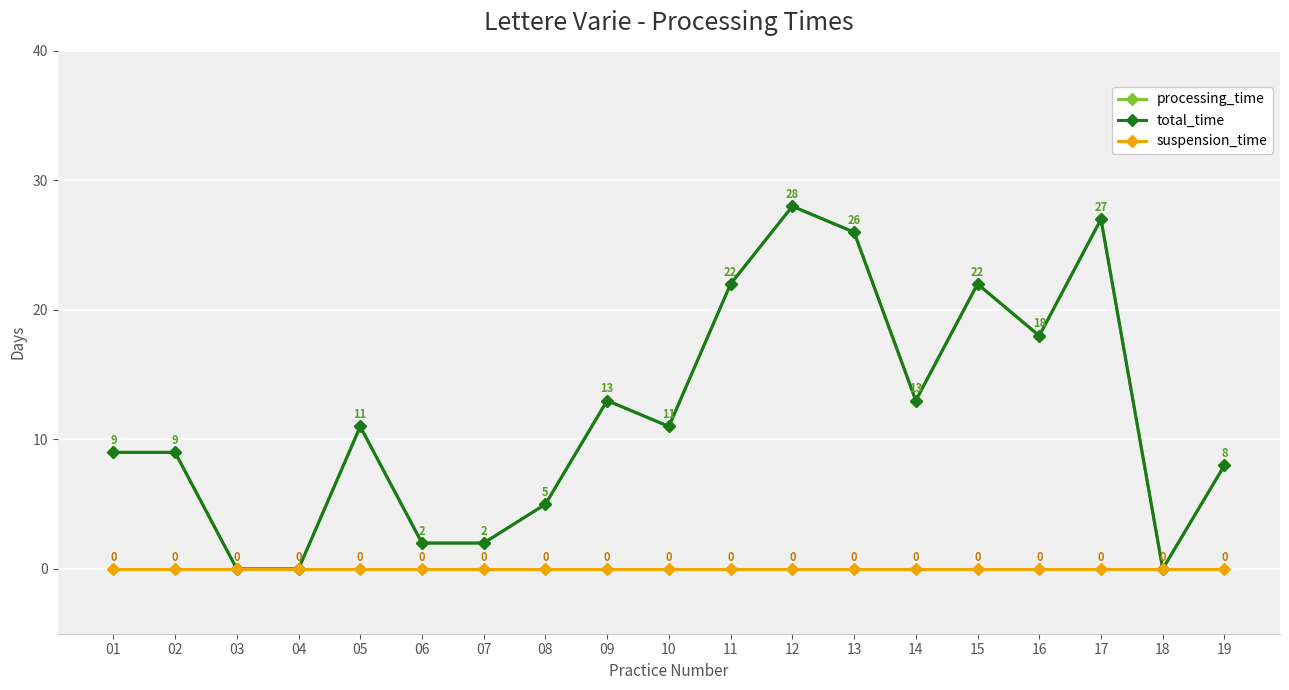

True or false: suspension_time has more than 1 points higher than both neighbors.

False